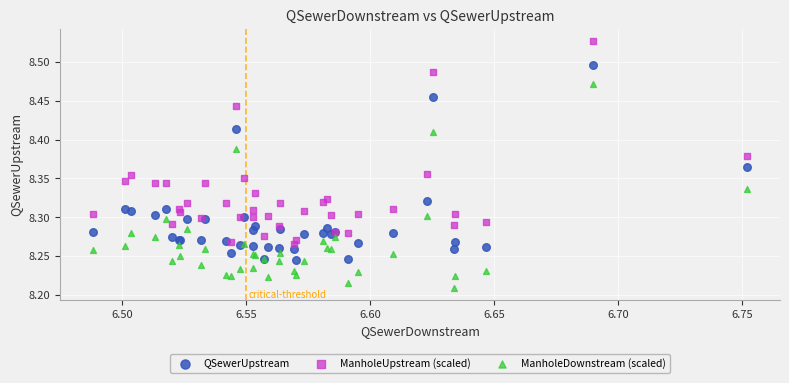

What is the X range (max minus min) for the scatter plot?

0.3